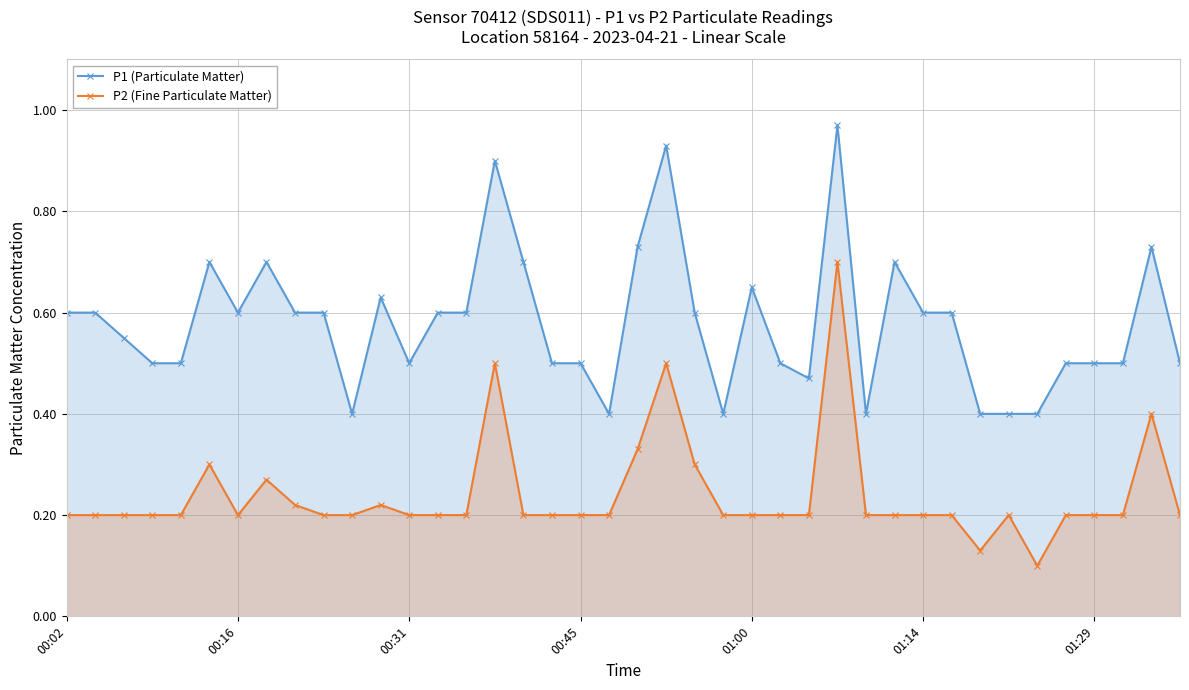

What is the sum of the P1 (Particulate Matter) values at 29 and 31?

1.3